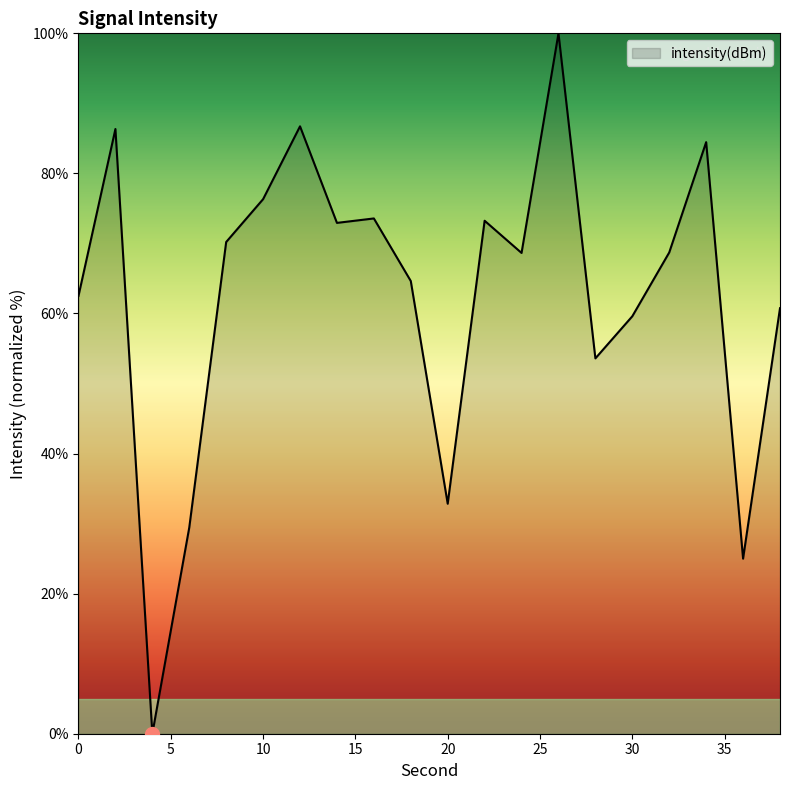

How many values are above zero?

19